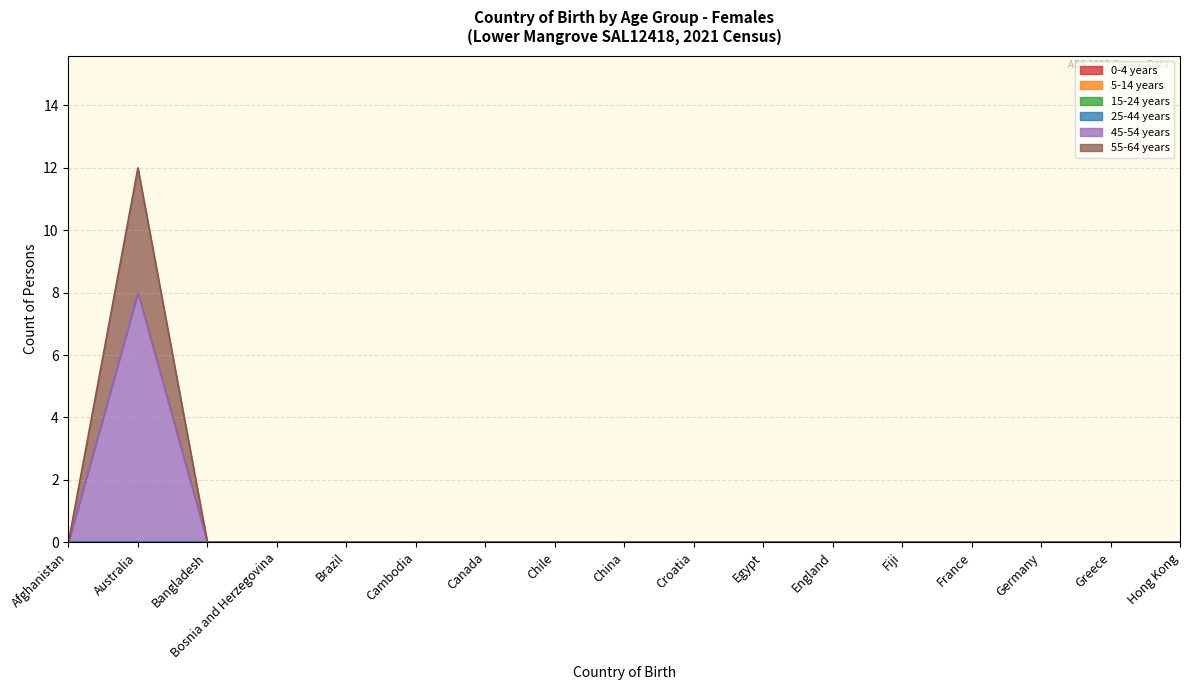

At which label does 0-4 years reach its minimum?

Afghanistan